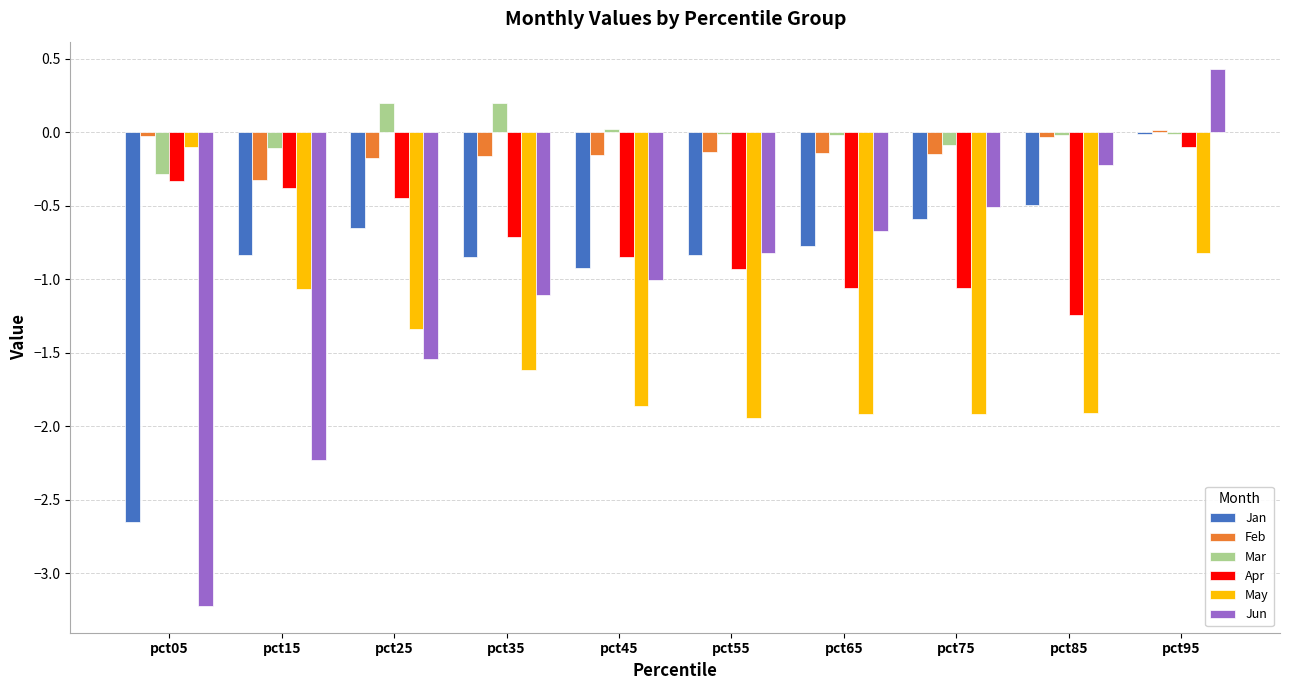

Between pct15 and pct65, which series saw the biggest shift?

Jun